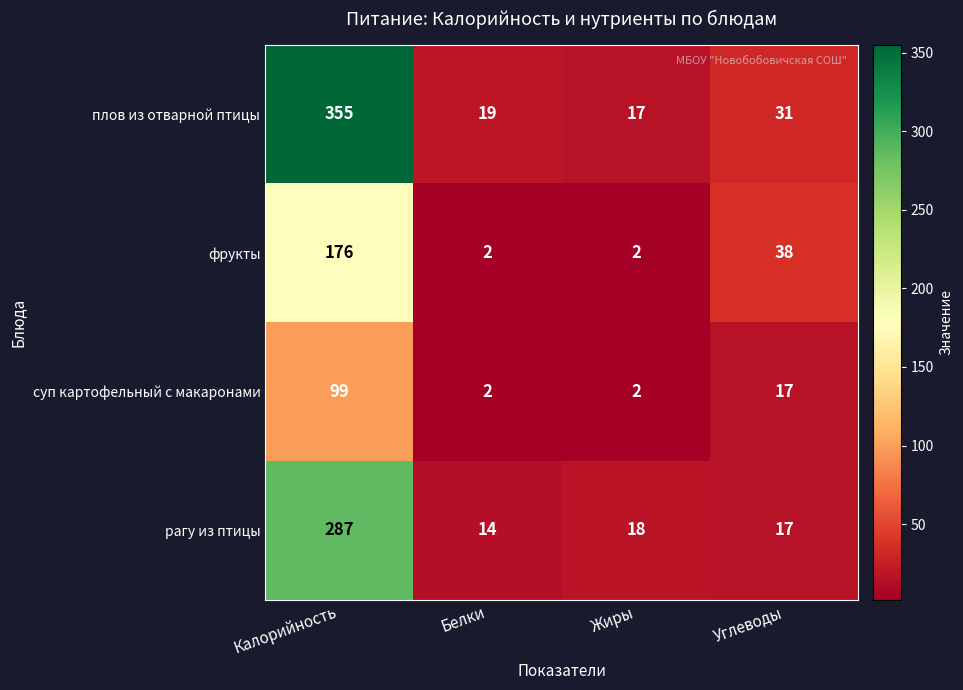

How many data points in фрукты are less than 38?

2